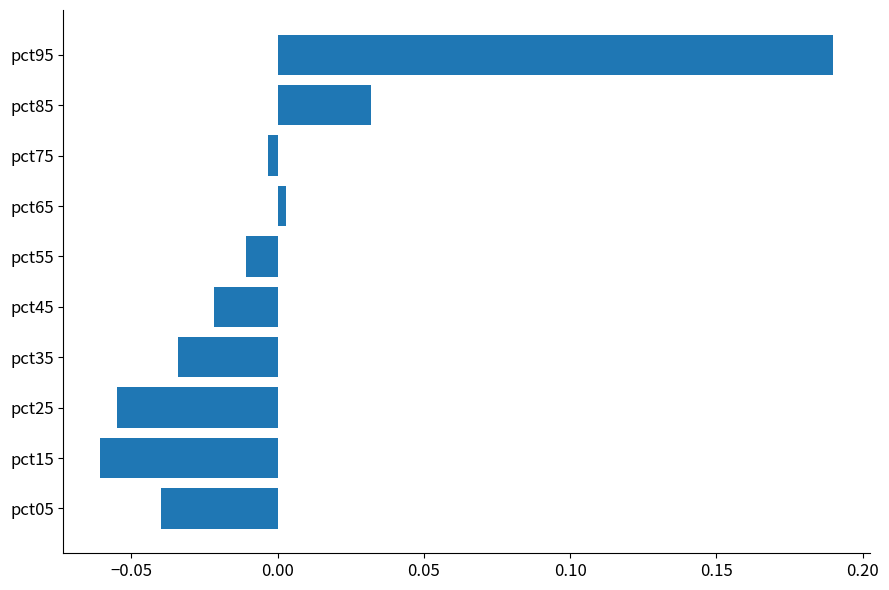

Are the bars grouped side by side (vs. stacked)?

No